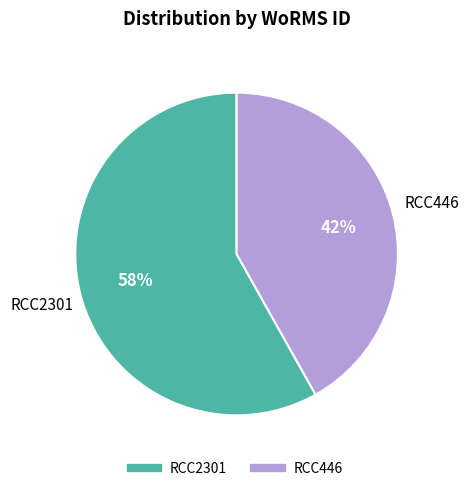

How many slices are in this pie chart?

2